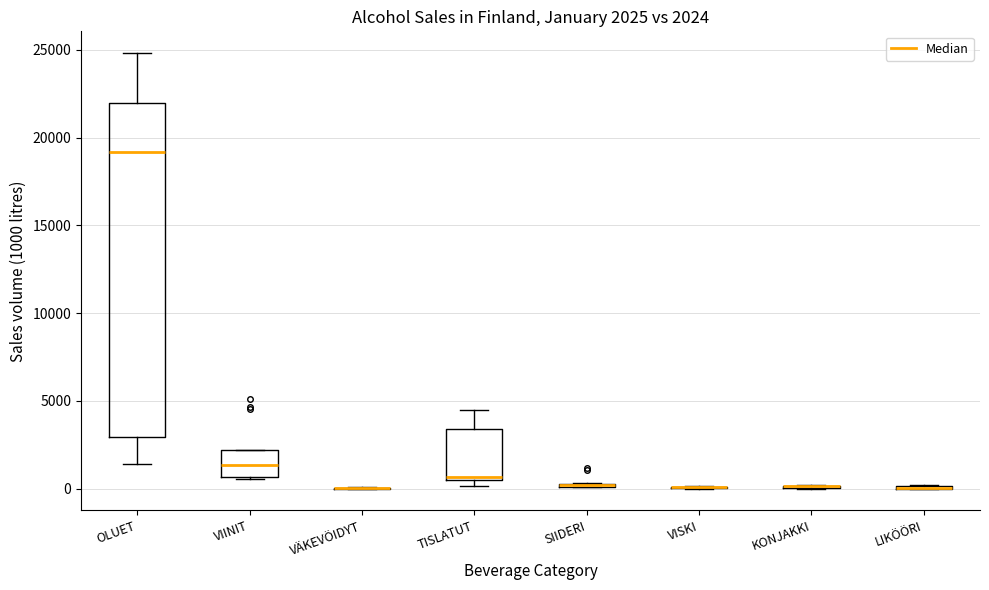

Which box is the tallest, from its lower edge to its upper edge?

OLUET